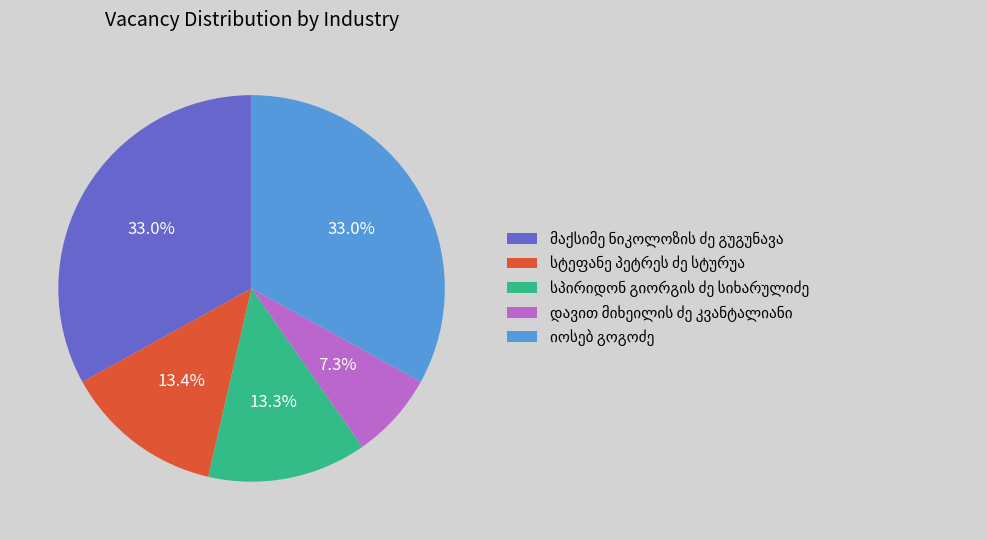

Is there any slice that represents more than half of the pie?

No